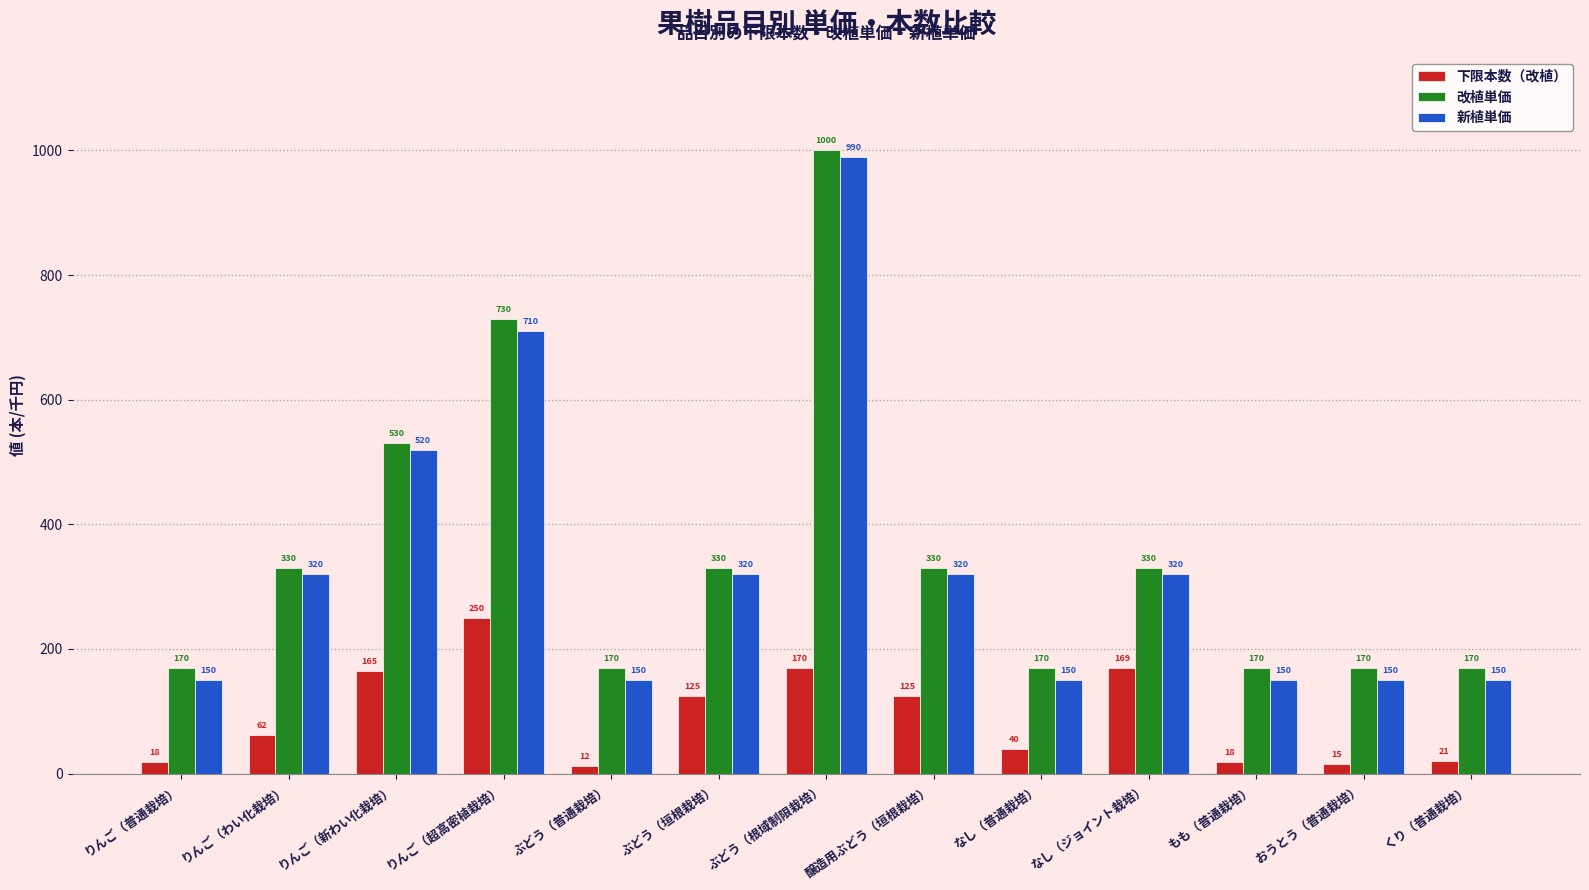

Which label corresponds to the smallest value in the chart?

ぶどう（普通栽培）